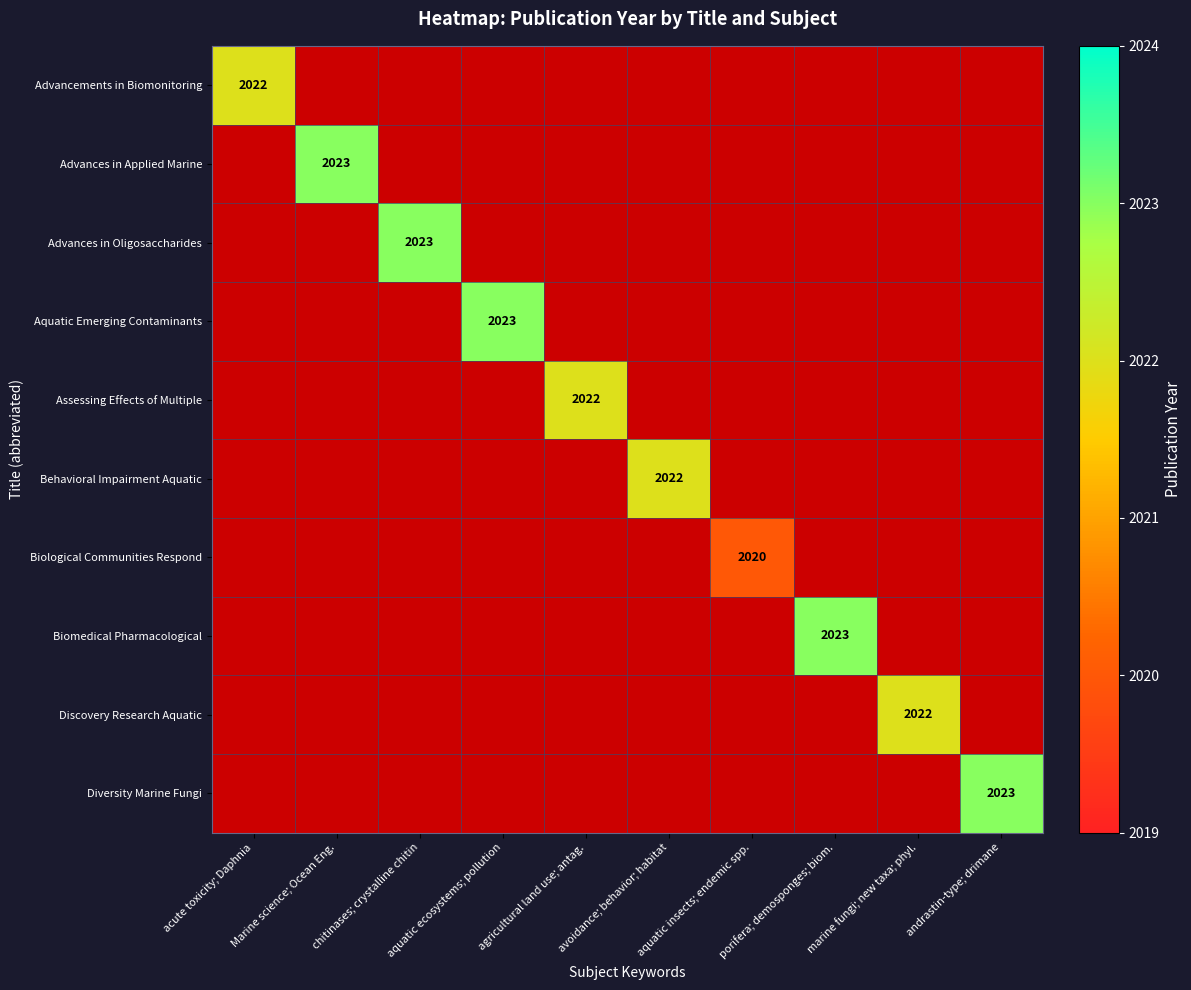

The Behavioral Impairment Aquatic series shows 2022.0 at avoidance; behavior; habitat. True or false?

True